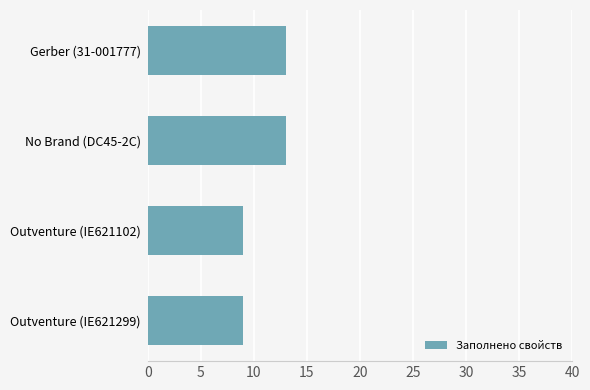

Between Gerber (31-001777) and Outventure (IE621299), which is larger?

Gerber (31-001777)